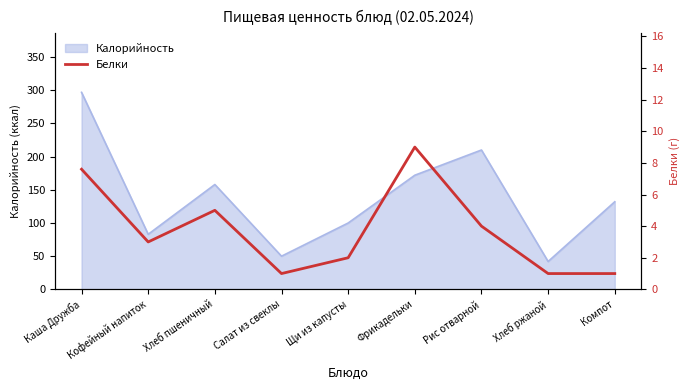

Is it true that Калорийность equals 55.7 at Хлеб ржаной?

False